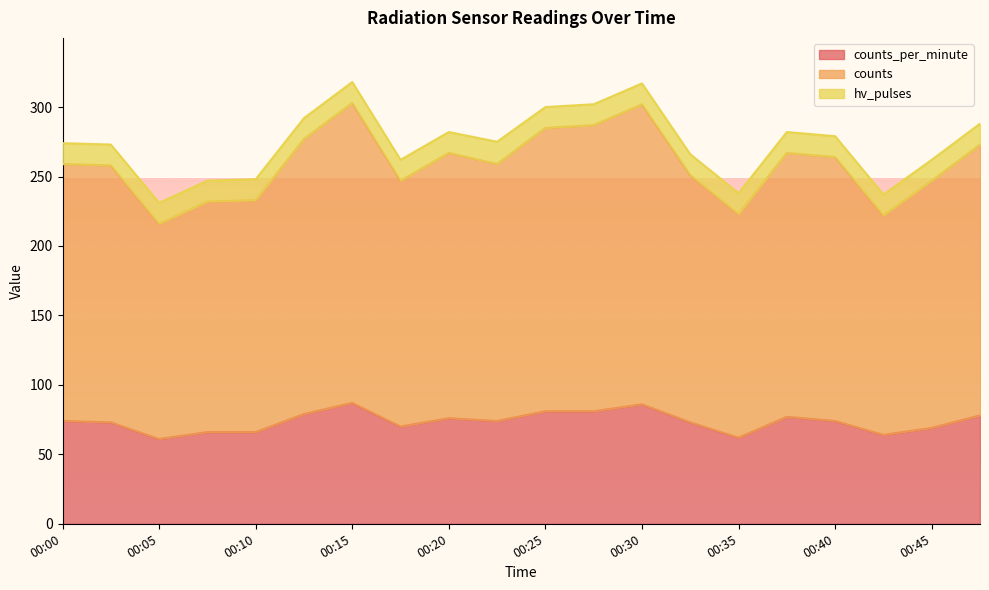

Which category has the lowest value across all series?

00:05